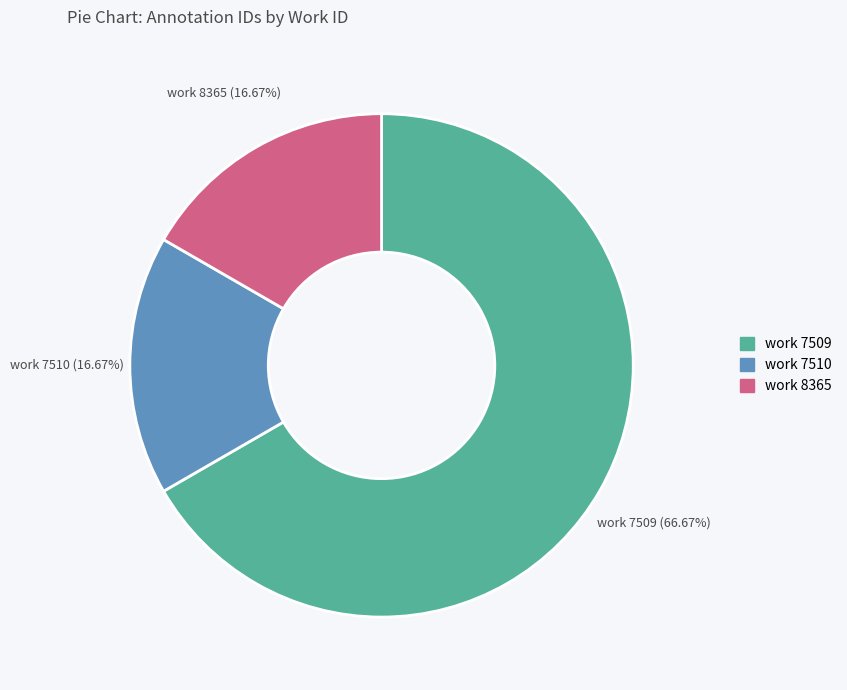

Does any single category account for the majority?

Yes